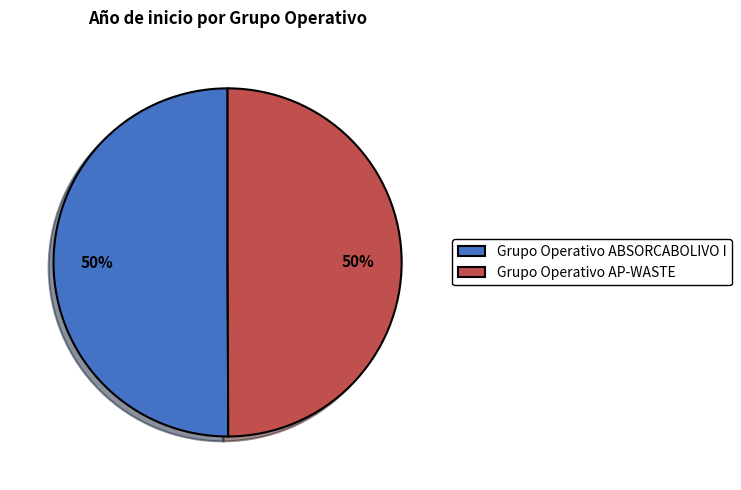

How many slices are in this pie chart?

2